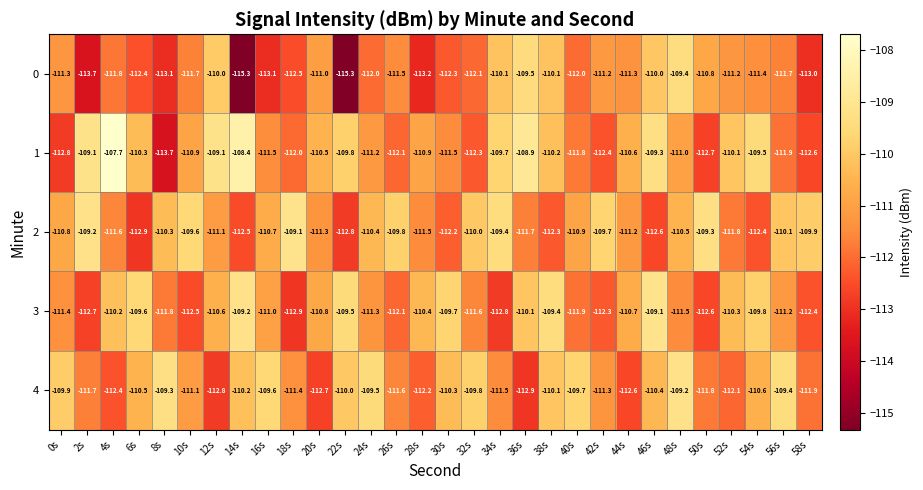

What is the lowest value of the 2 series?

-112.9